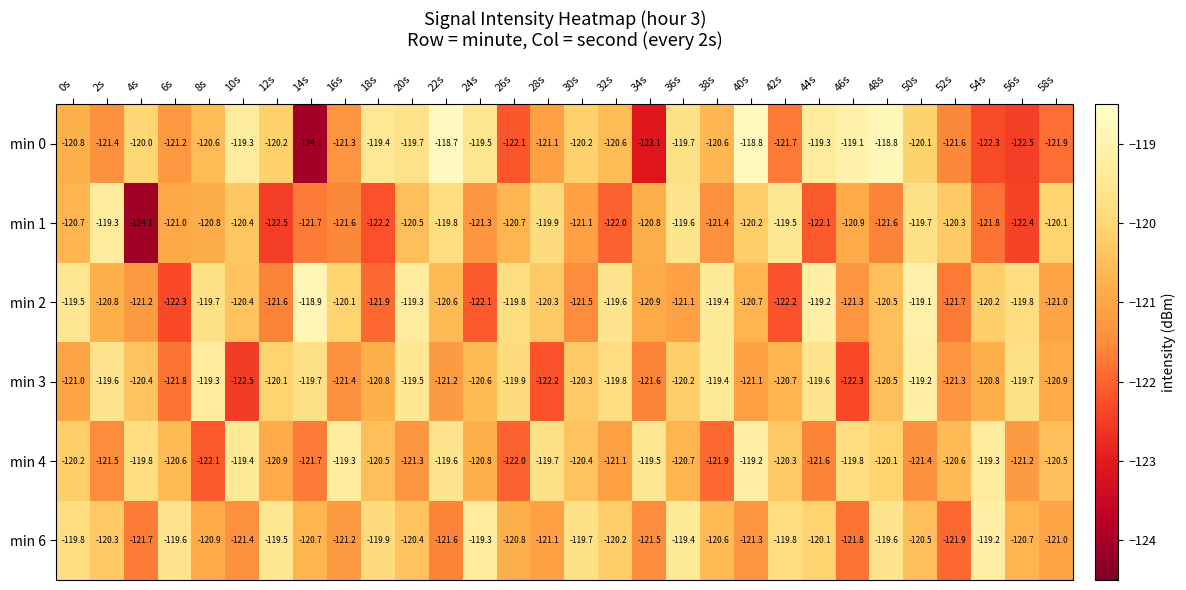

Which series changed the most between 2s and 54s?

min 1